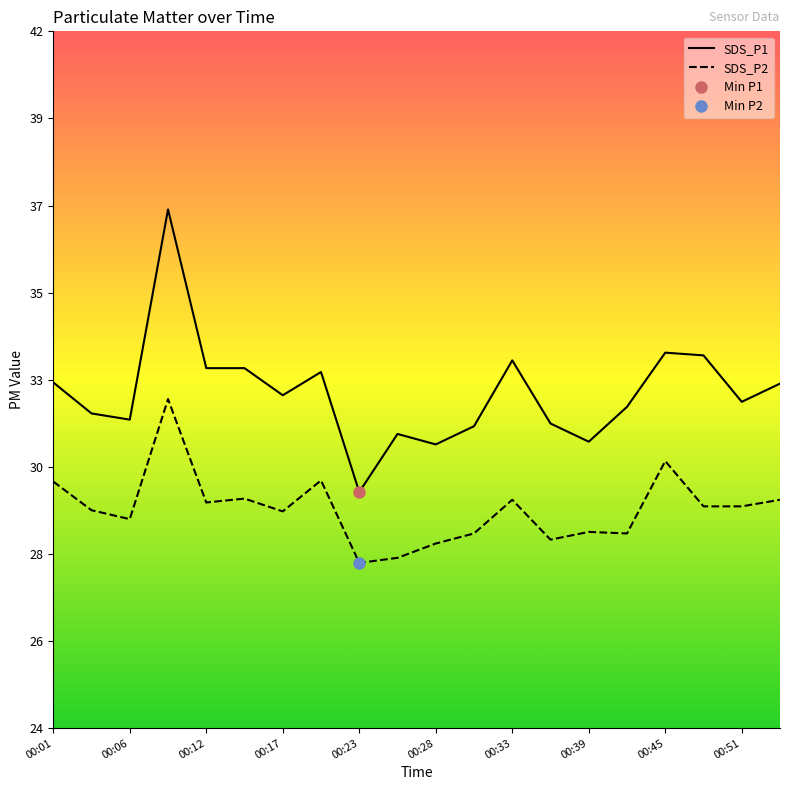

Which series has the largest total across all categories?

SDS_P1